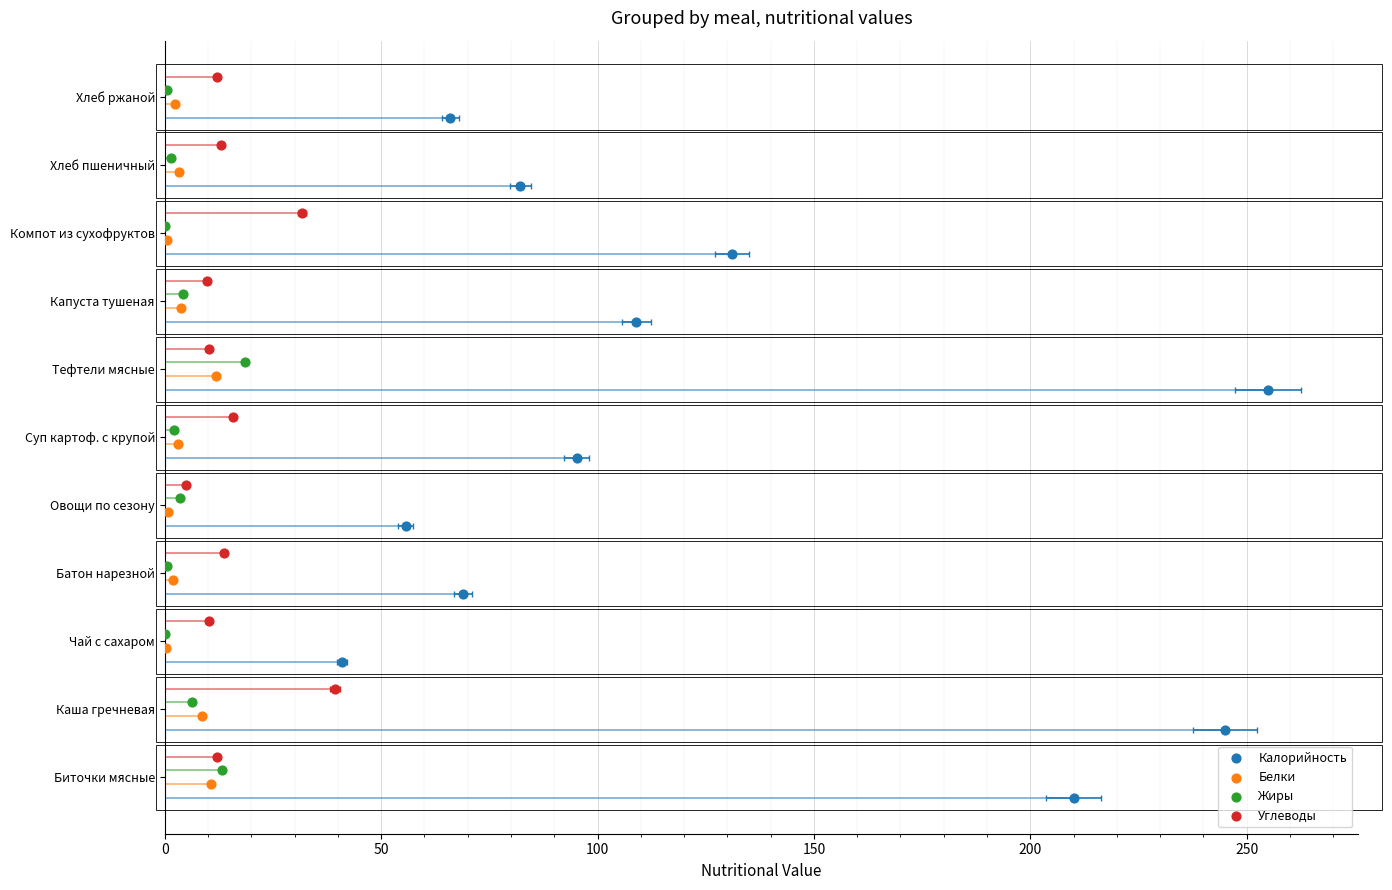

What are all the series names shown in the legend?

Калорийность, Белки, Жиры, Углеводы